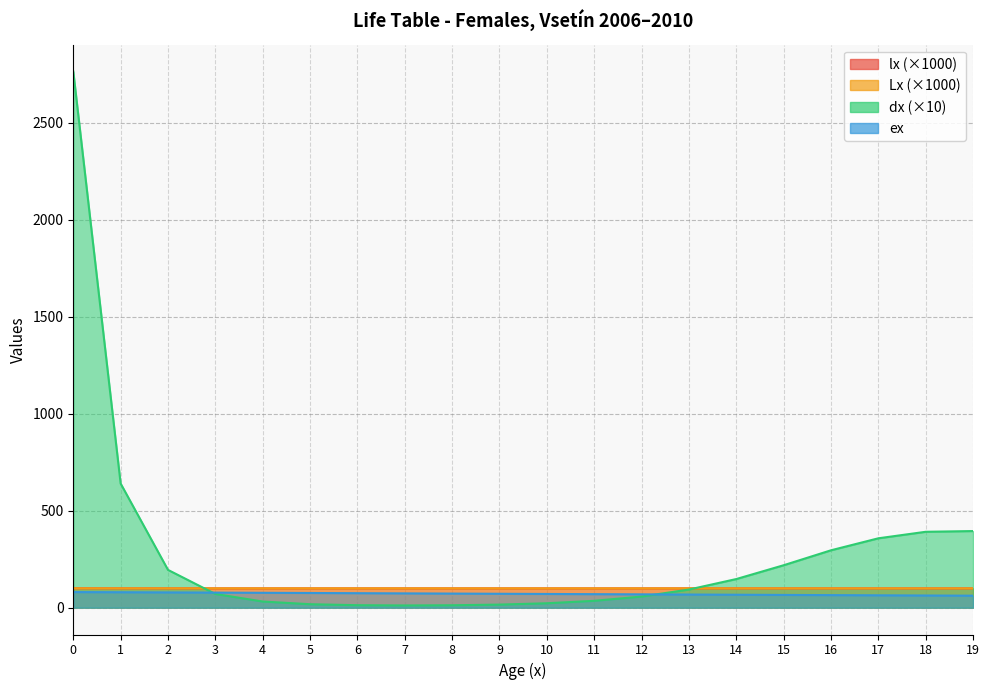

What is the difference between the highest and lowest values at 12?

42.2